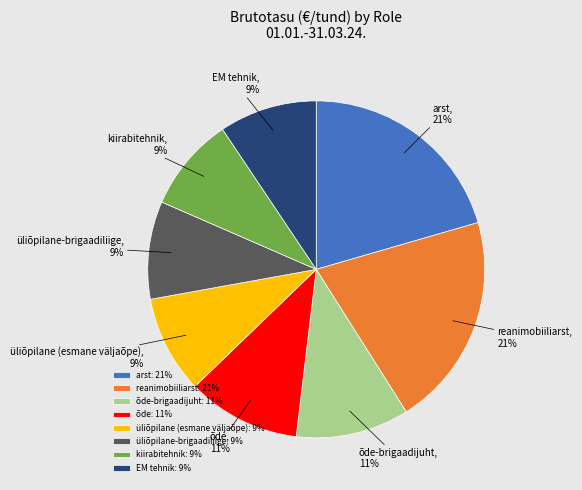

To the nearest percent, what percentage of the pie is kiirabitehnik?

9%